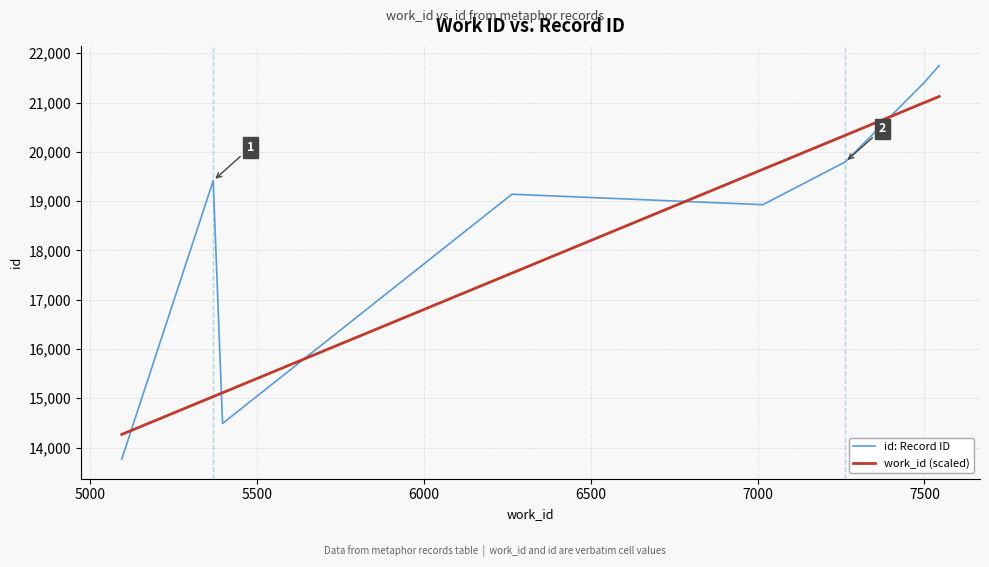

Which series has the largest total across all categories?

id: Record ID